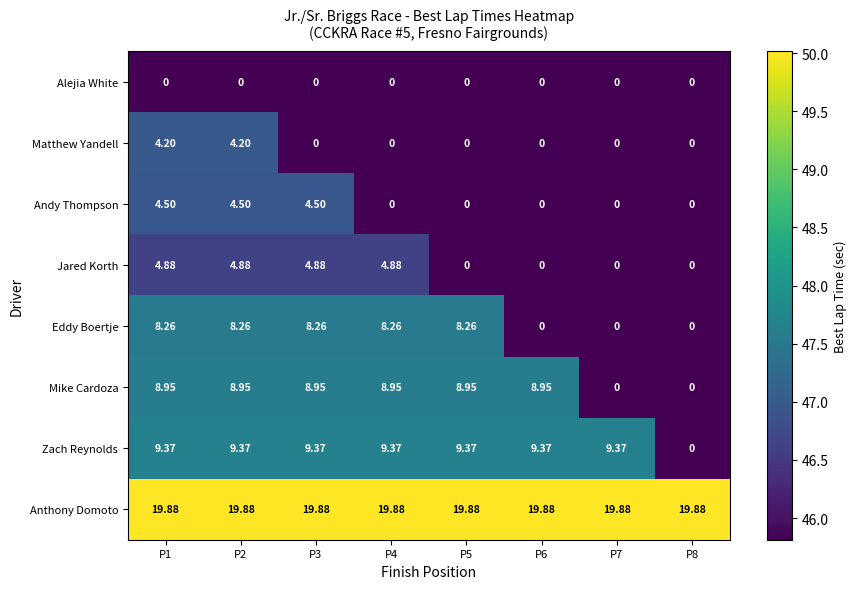

Which series changed the most between P5 and P7?

Mike Cardoza